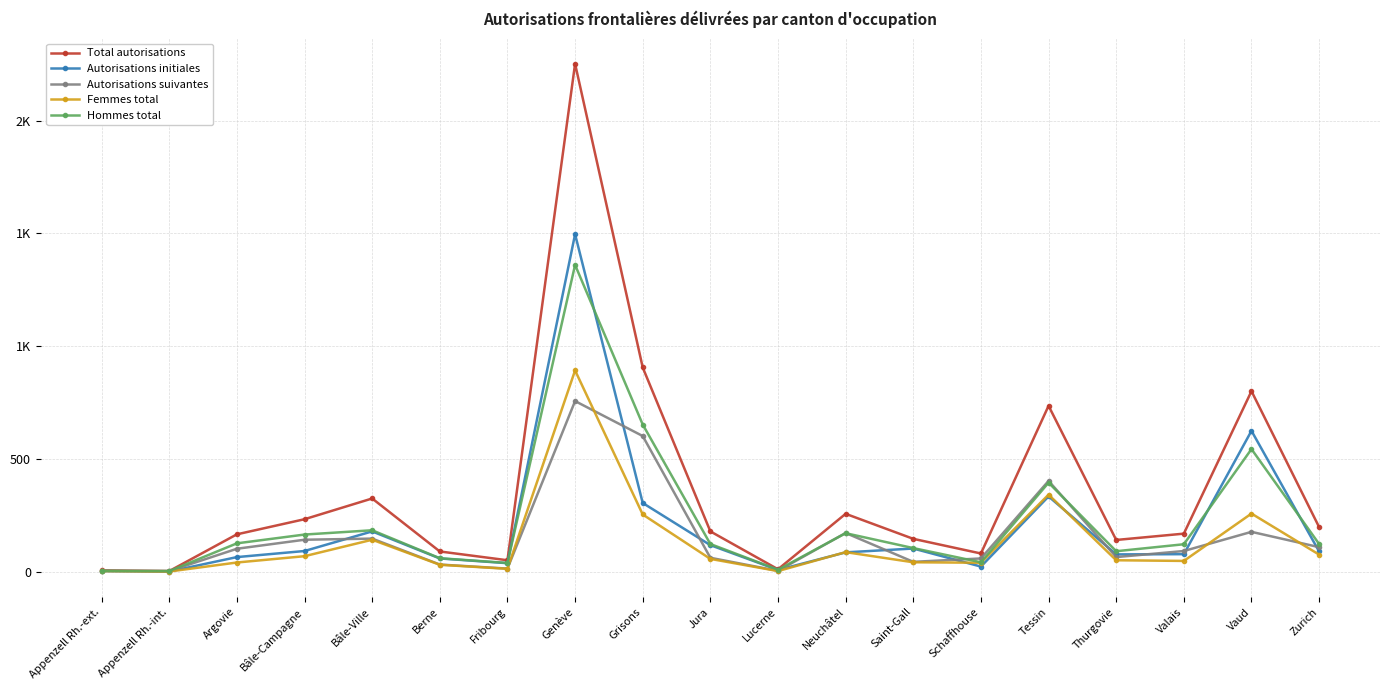

What are all the series names shown in the legend?

Total autorisations, Autorisations initiales, Autorisations suivantes, Femmes total, Hommes total